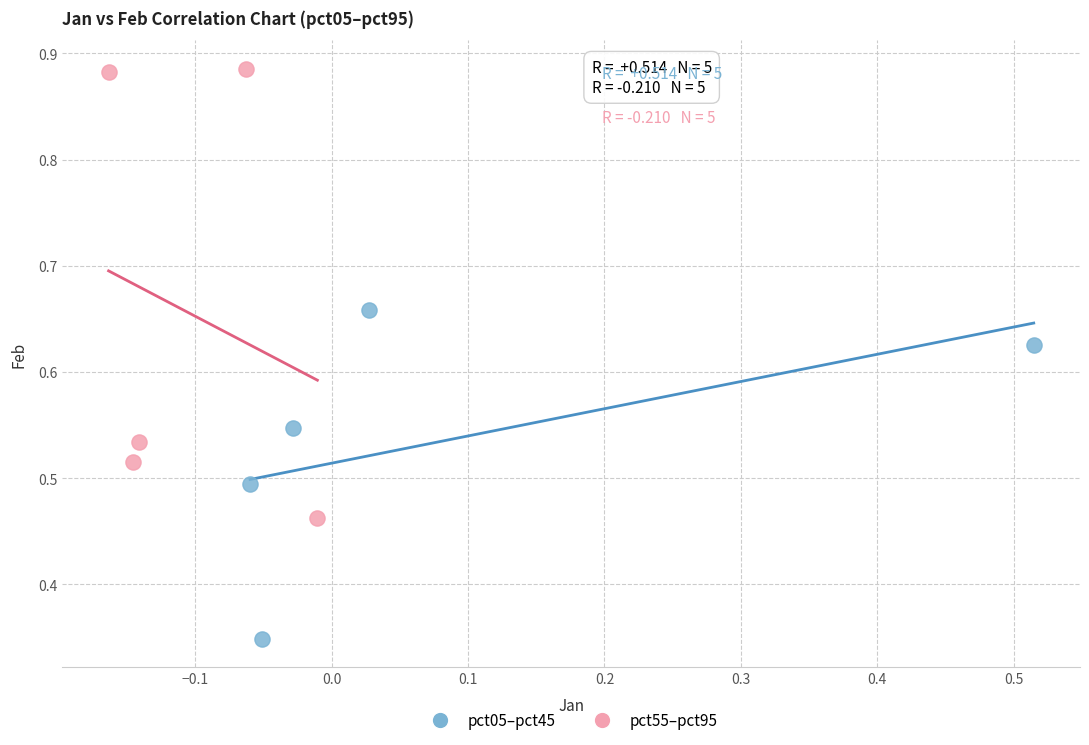

Which series contains the lowest Y value?

pct05–pct45